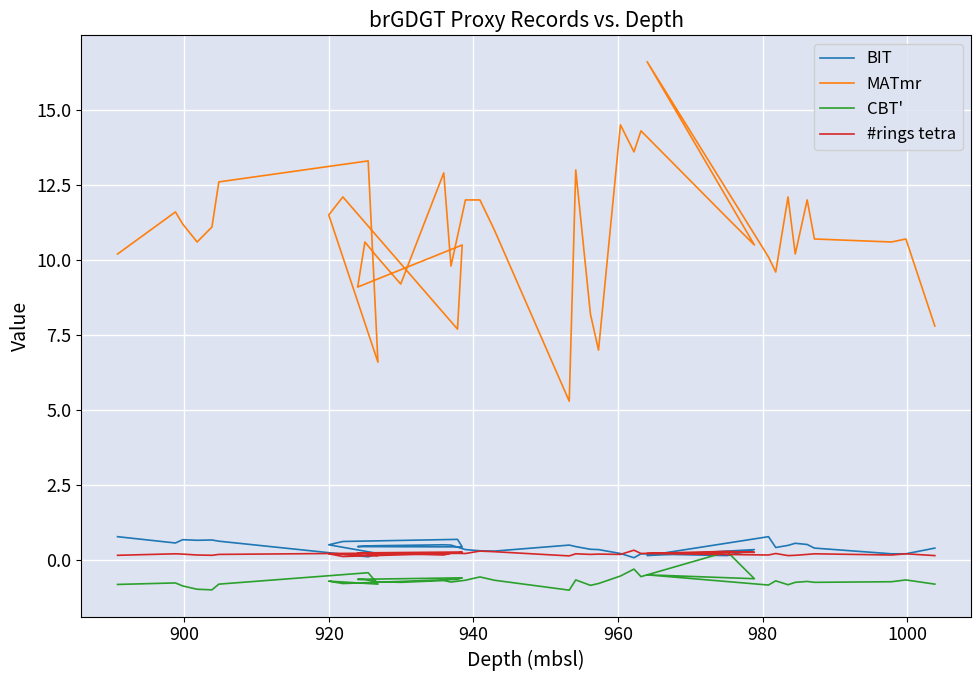

What is the difference between the second highest and second lowest values in the CBT' series?

0.7